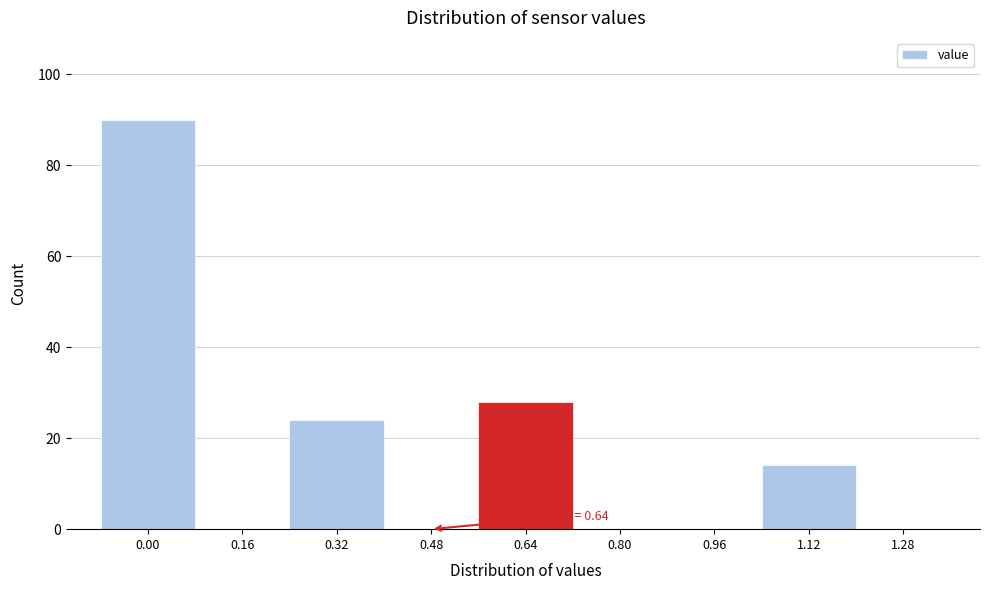

Reading left to right, transcribe all the data shown in this chart.

0.00=90	0.16=0	0.32=24	0.48=0	0.64=28	0.80=0	0.96=0	1.12=14	1.28=0